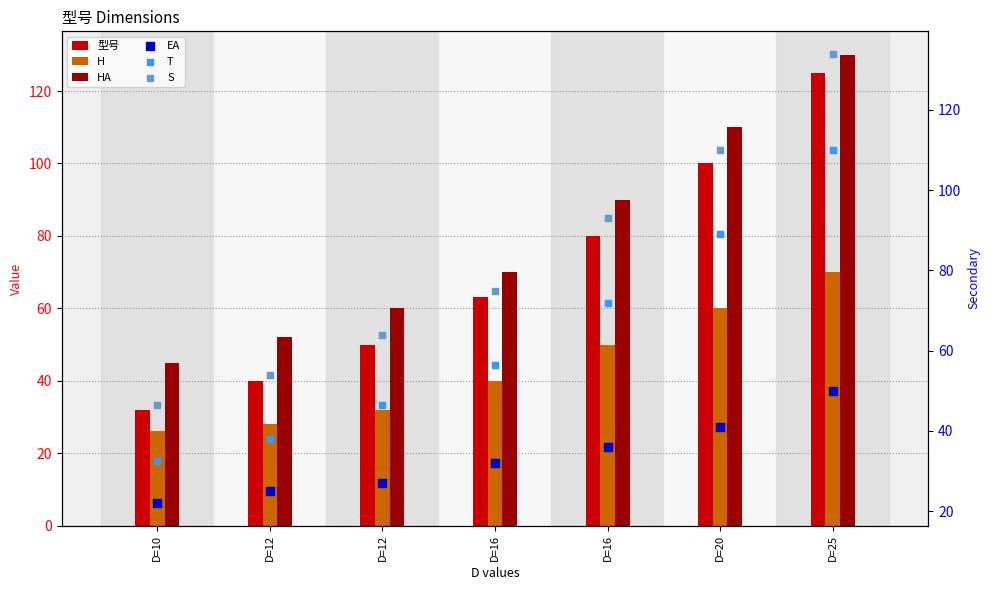

Which series reaches the maximum Y coordinate?

S